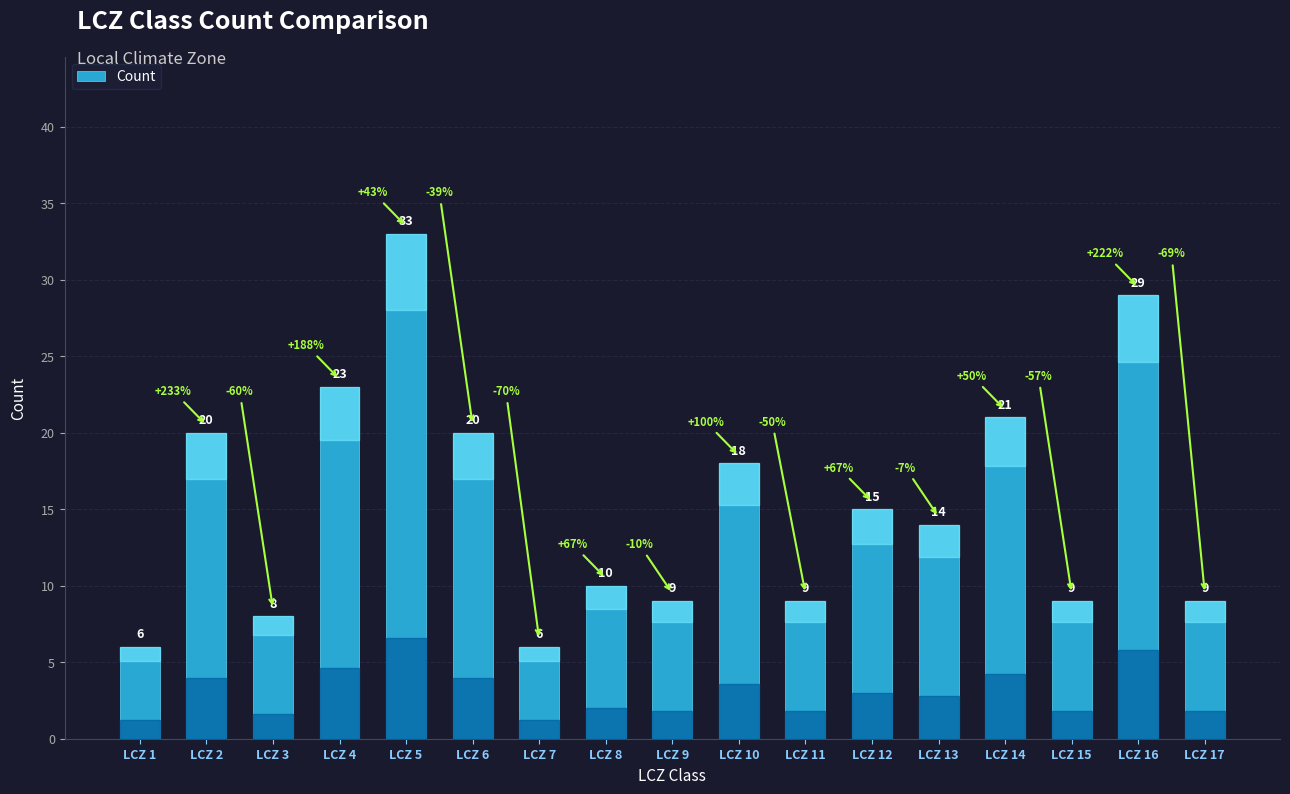

Reading left to right, list all the values displayed in this chart.

6	20	8	23	33	20	6	10	9	18	9	15	14	21	9	29	9